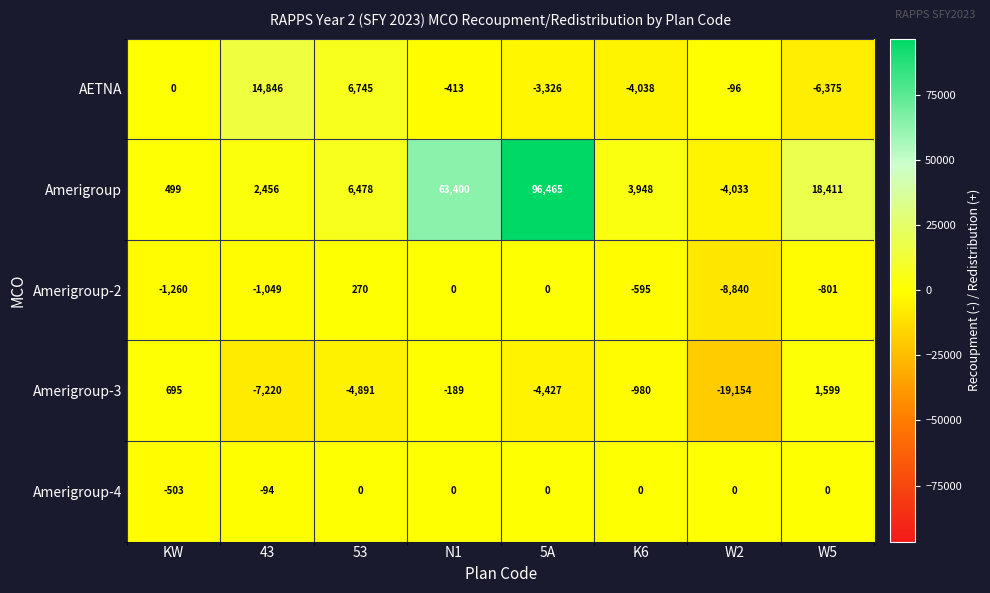

Which series changed the most between 5A and W5?

Amerigroup